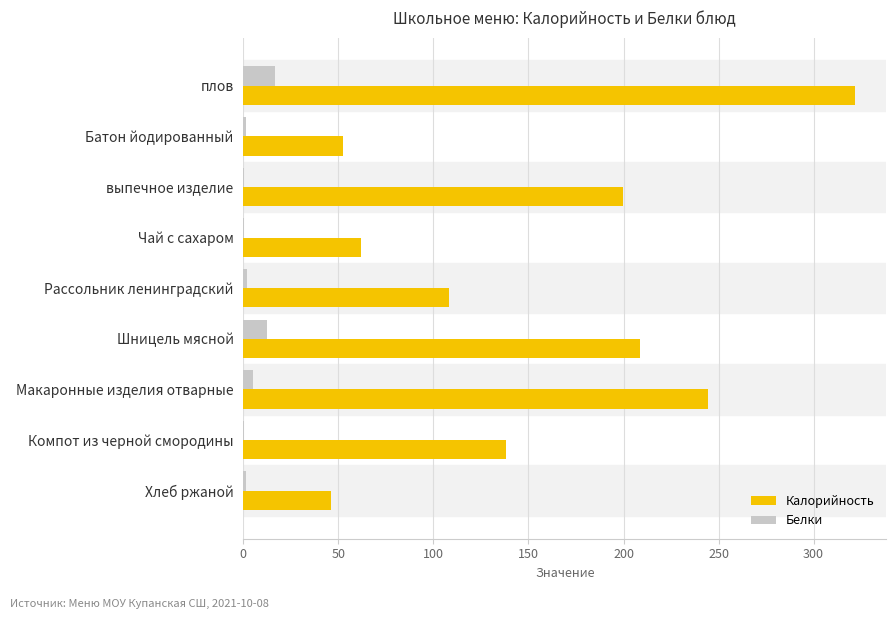

The value of Калорийность at плов is 542.4. True or false?

False